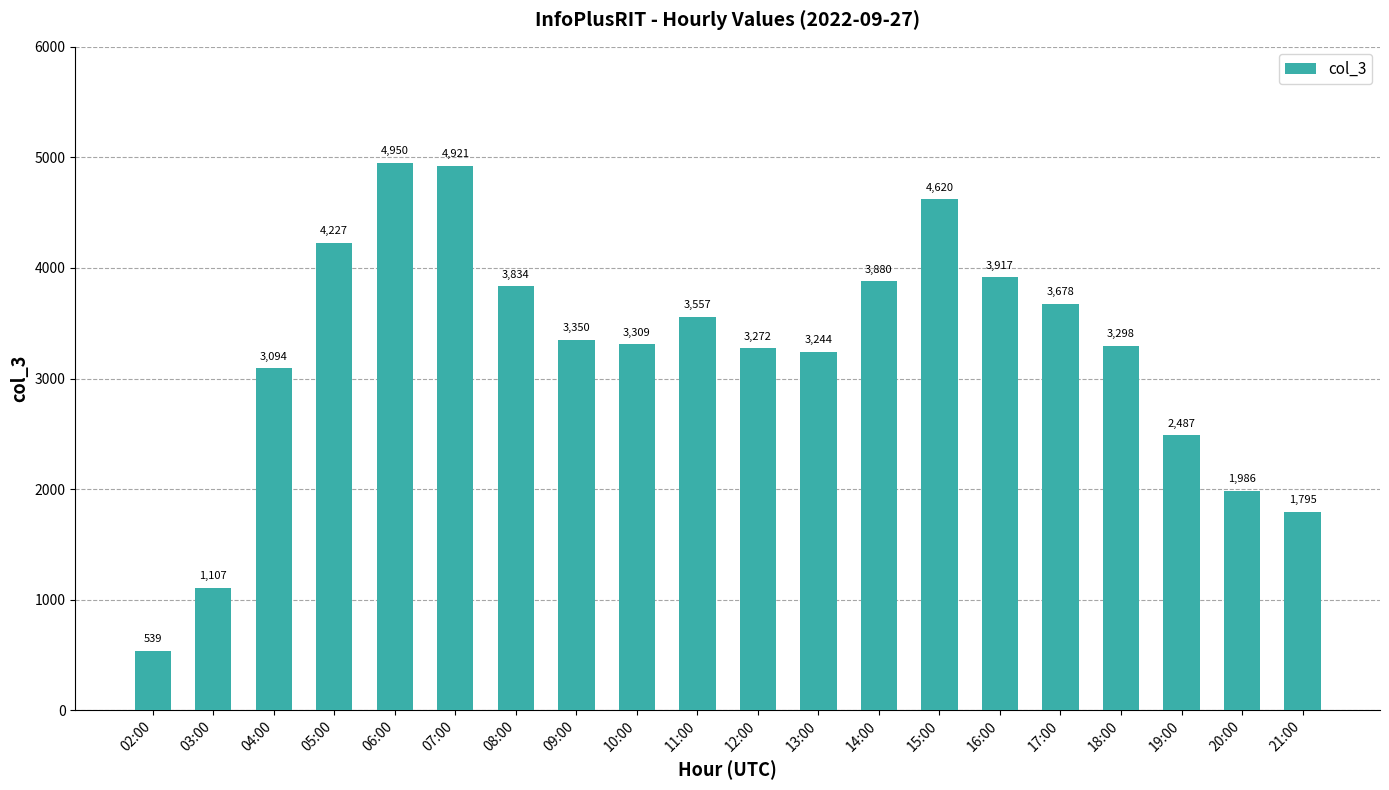

What is the greatest value displayed?

4950